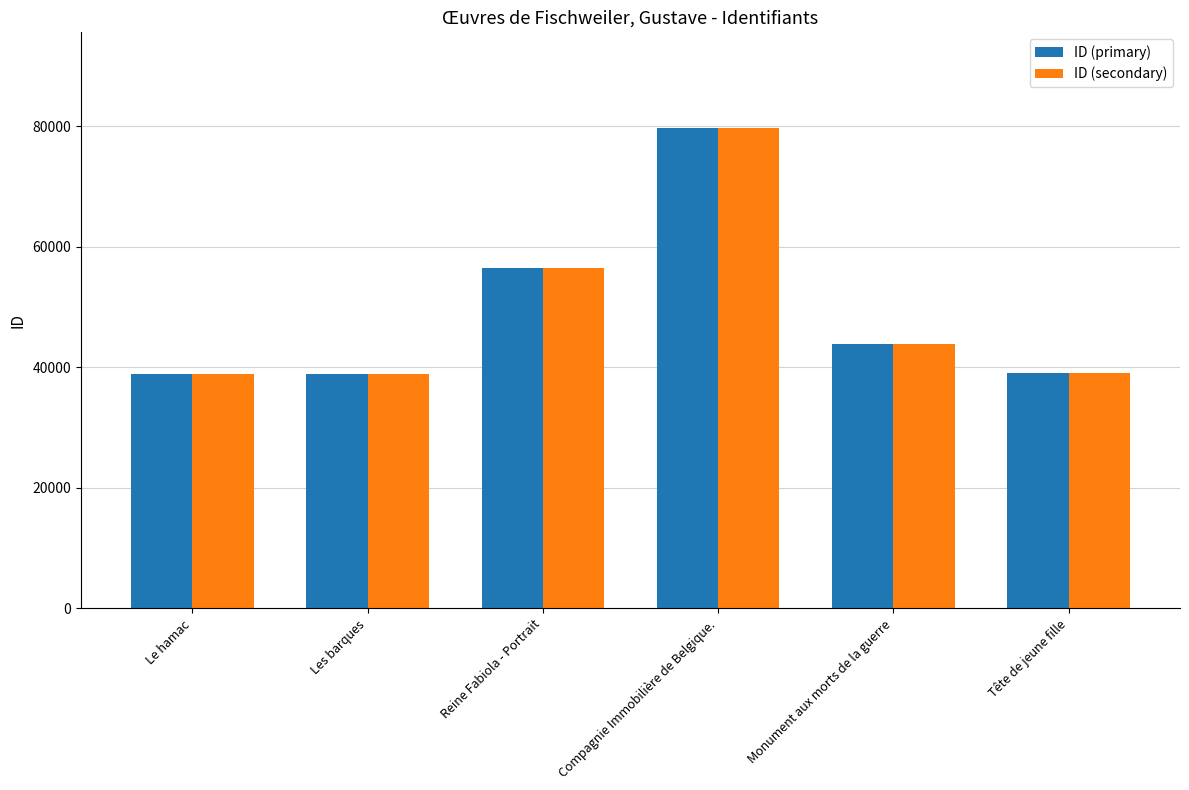

What is the total value across all series at Compagnie Immobilière de Belgique.?

159370